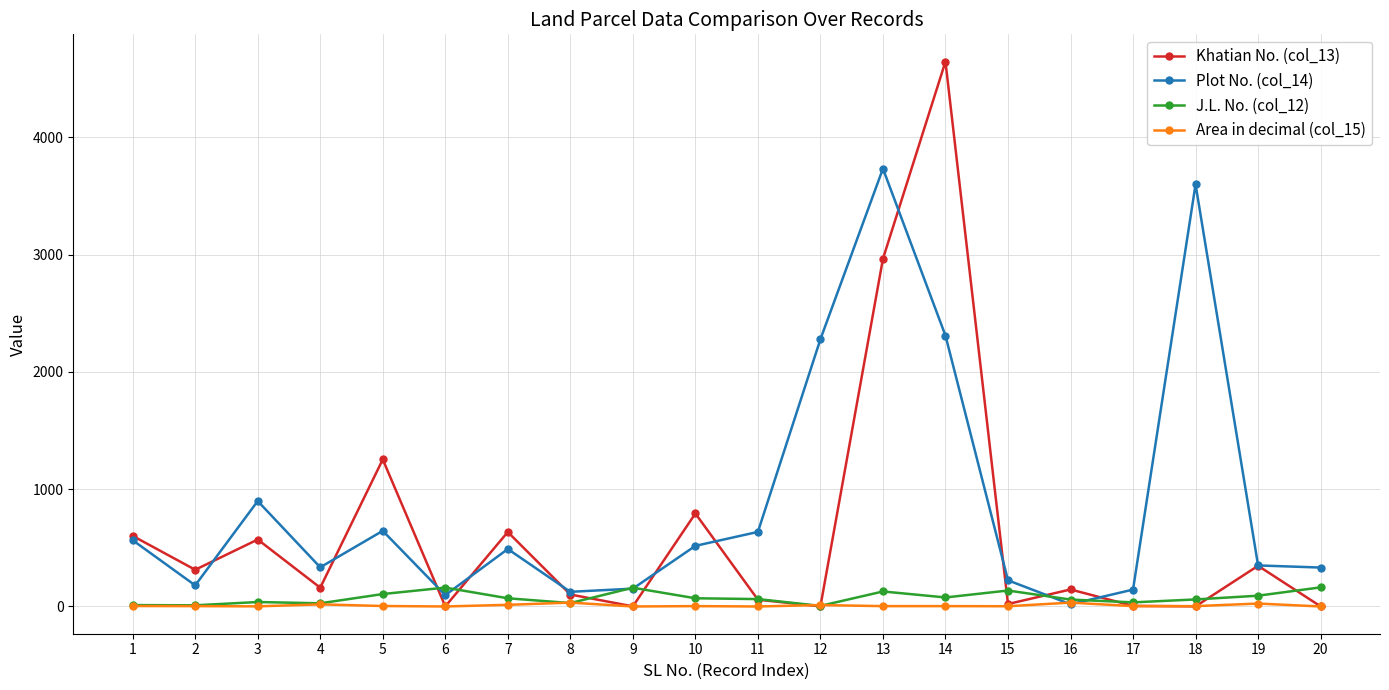

What is the value of the Area in decimal (col_15) point at the 8th from the left?

33